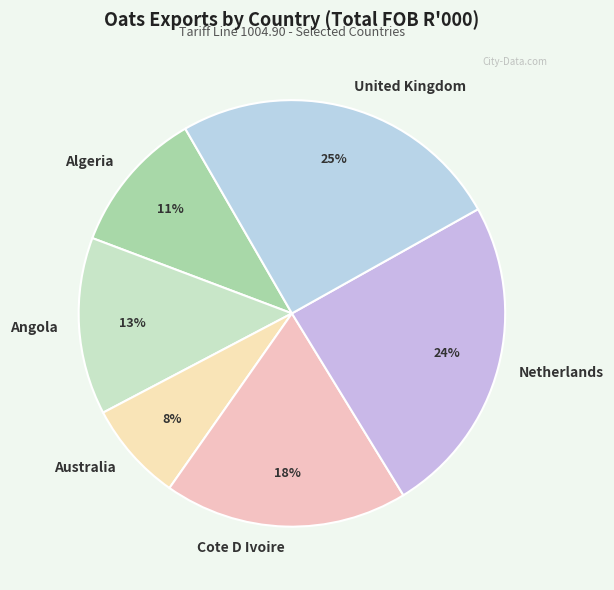

Does Netherlands represent more than half of the total?

No